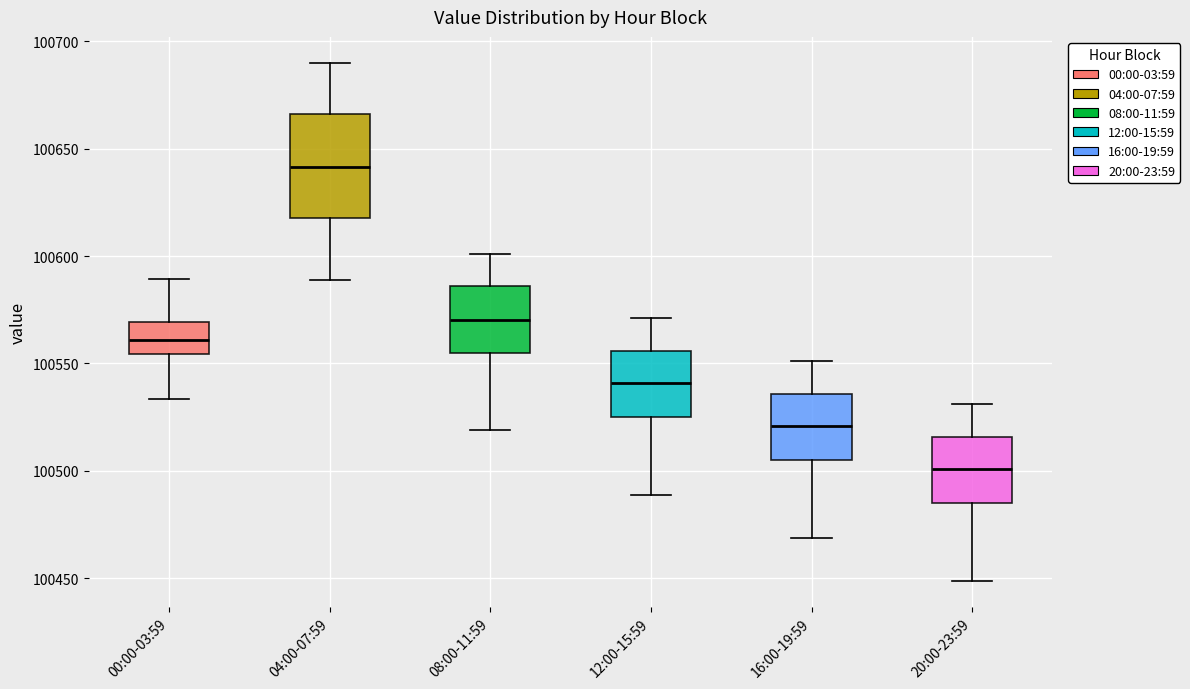

Reading left to right, read every box against the y-axis: the position of its median line, the range the box covers, and the ends of its whiskers. The values are not printed on the chart, so give them approximately, as read against the axis.

00:00-03:59: median 100560, box 100555 to 100570, whiskers 100535 to 100590
04:00-07:59: median 100640, box 100620 to 100665, whiskers 100590 to 100690
08:00-11:59: median 100570, box 100555 to 100585, whiskers 100520 to 100600
12:00-15:59: median 100540, box 100525 to 100555, whiskers 100490 to 100570
16:00-19:59: median 100520, box 100505 to 100535, whiskers 100470 to 100550
20:00-23:59: median 100500, box 100485 to 100515, whiskers 100450 to 100530